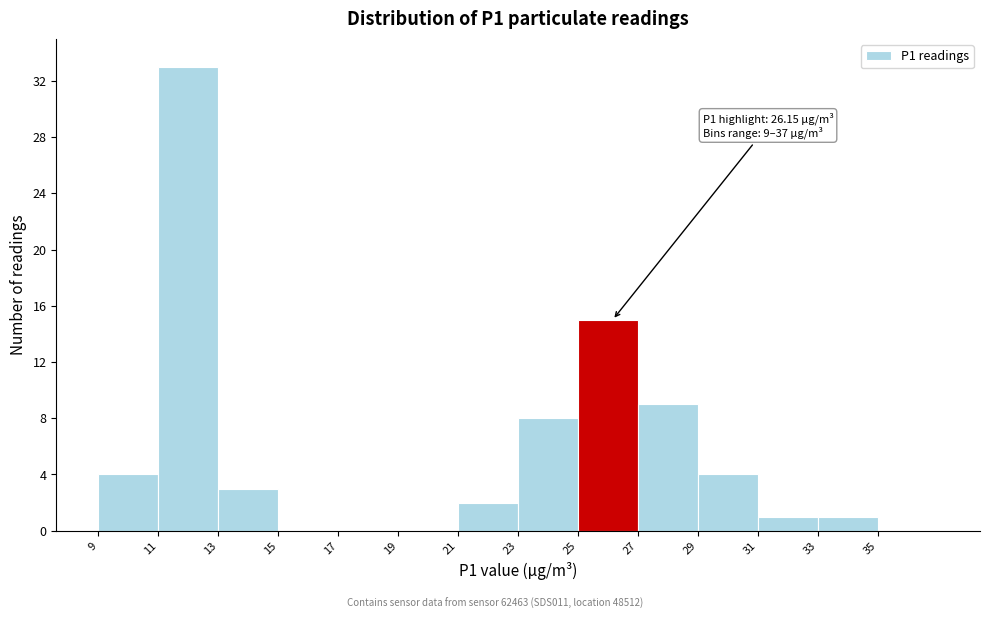

Over which range of the x-axis is the bar tallest?

11 to 13